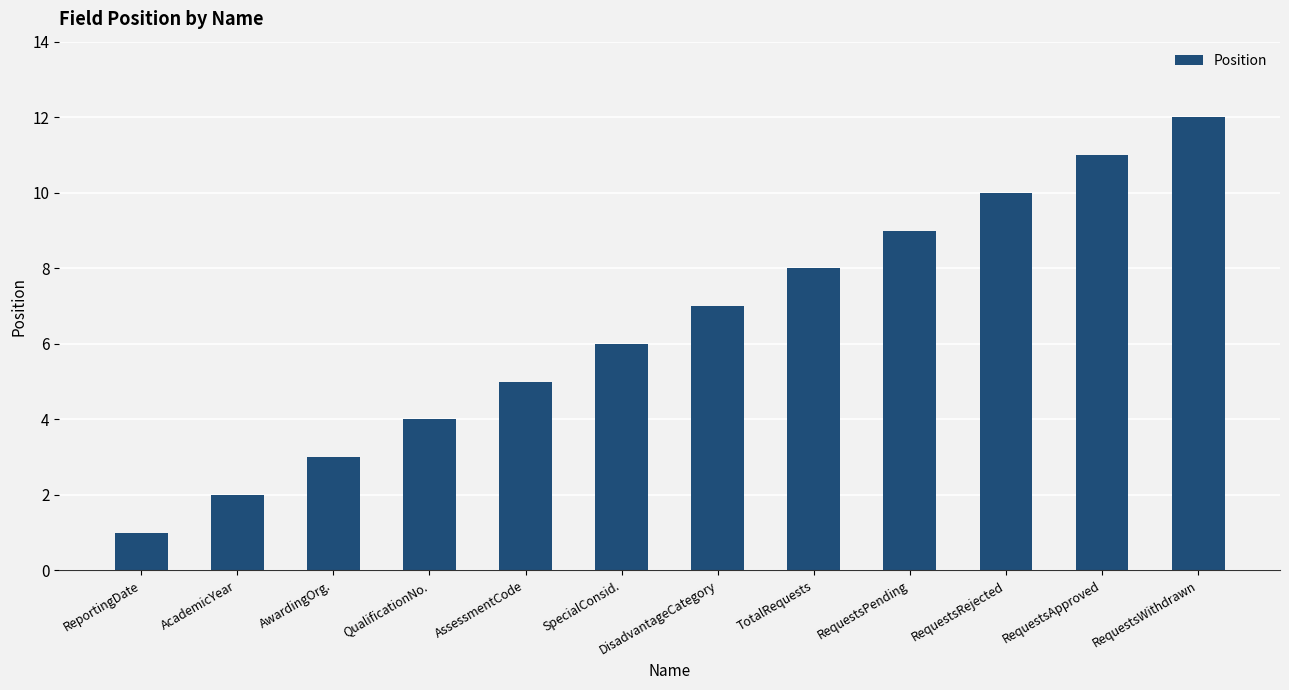

What is the change in value from ReportingDate to AssessmentCode?

+4